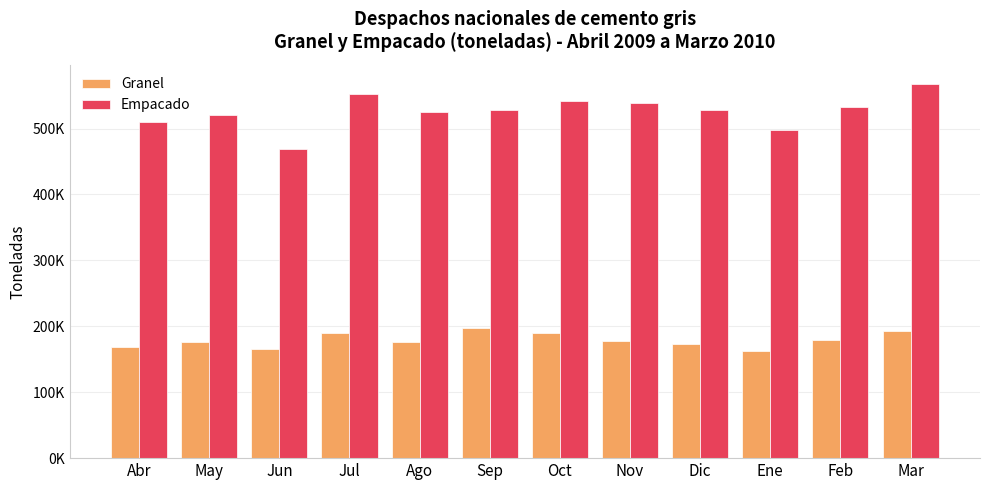

What is the label of the 11th bar from the right?

May